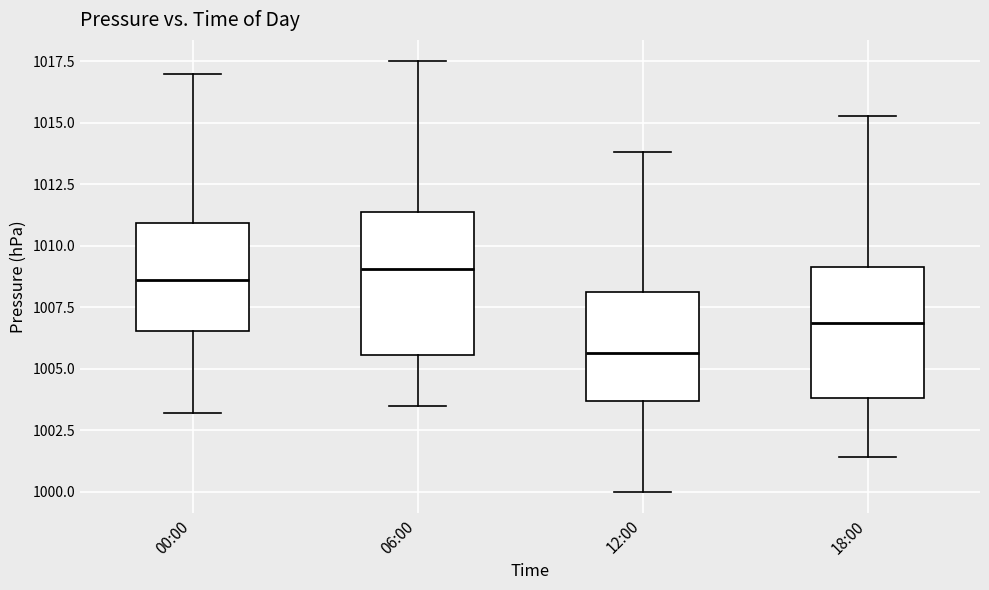

Which box's median line is the lowest?

12:00